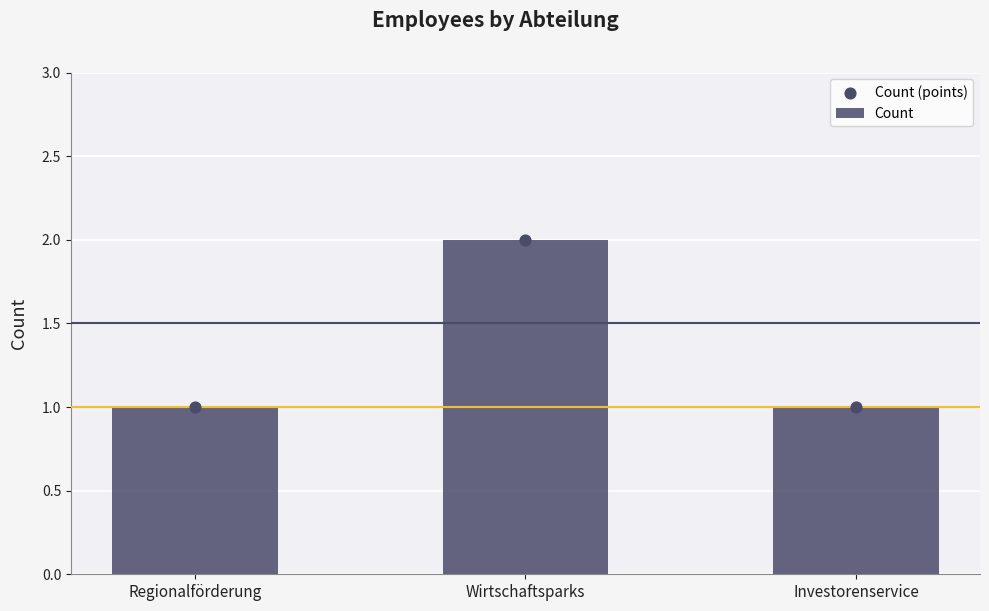

Which series reaches the maximum Y coordinate?

Count